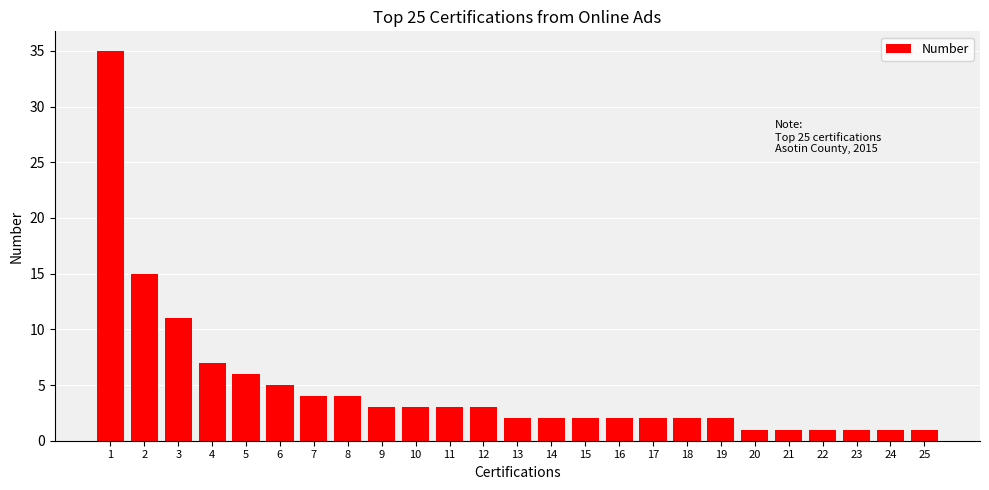

Which label corresponds to the largest value in the chart?

1